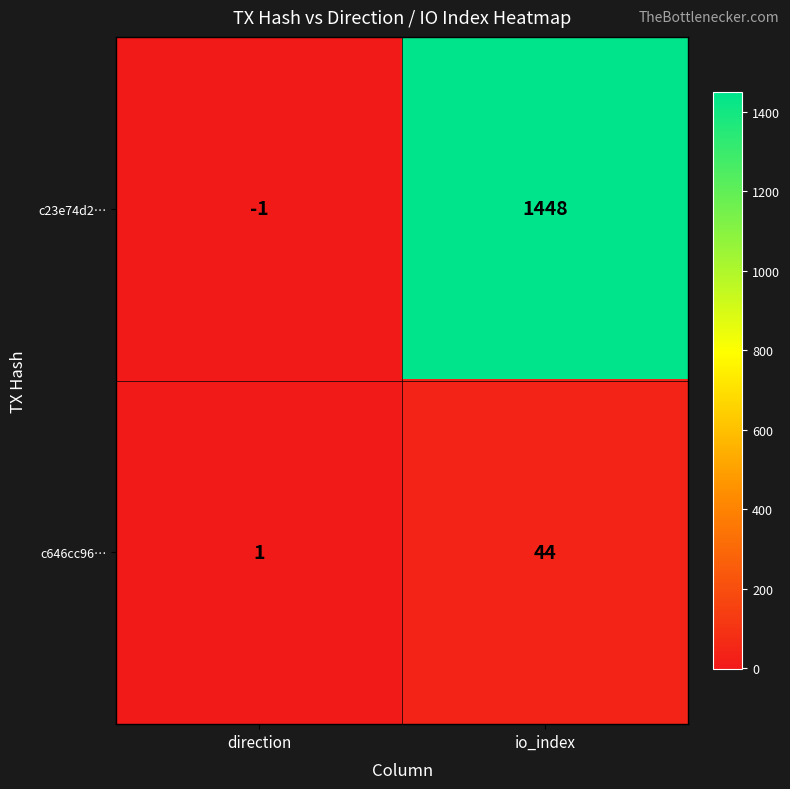

What is the difference between the highest and lowest values at direction?

2